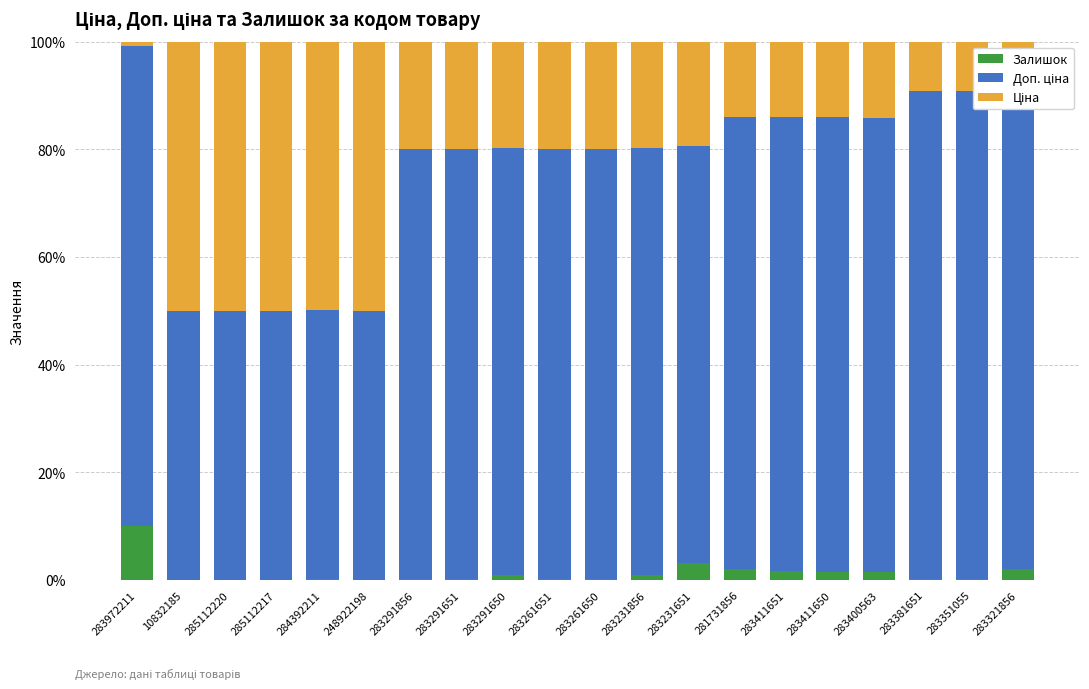

How many categories are shown in the chart?

20